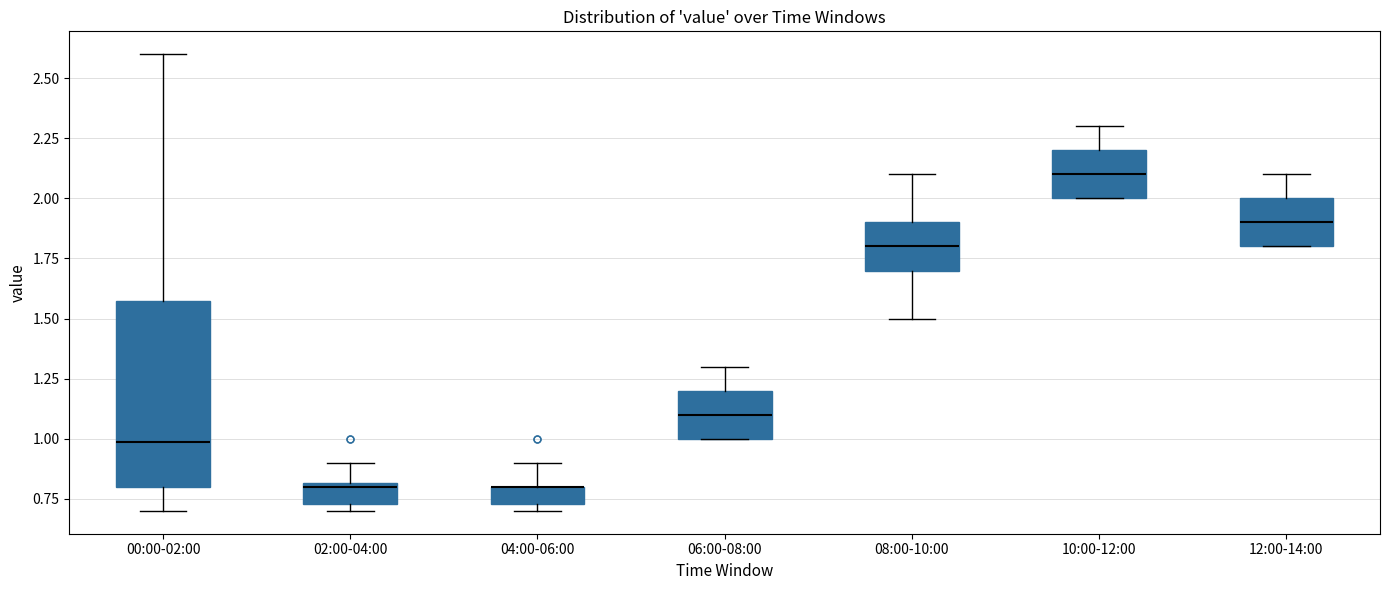

Which box is the tallest, from its lower edge to its upper edge?

00:00-02:00